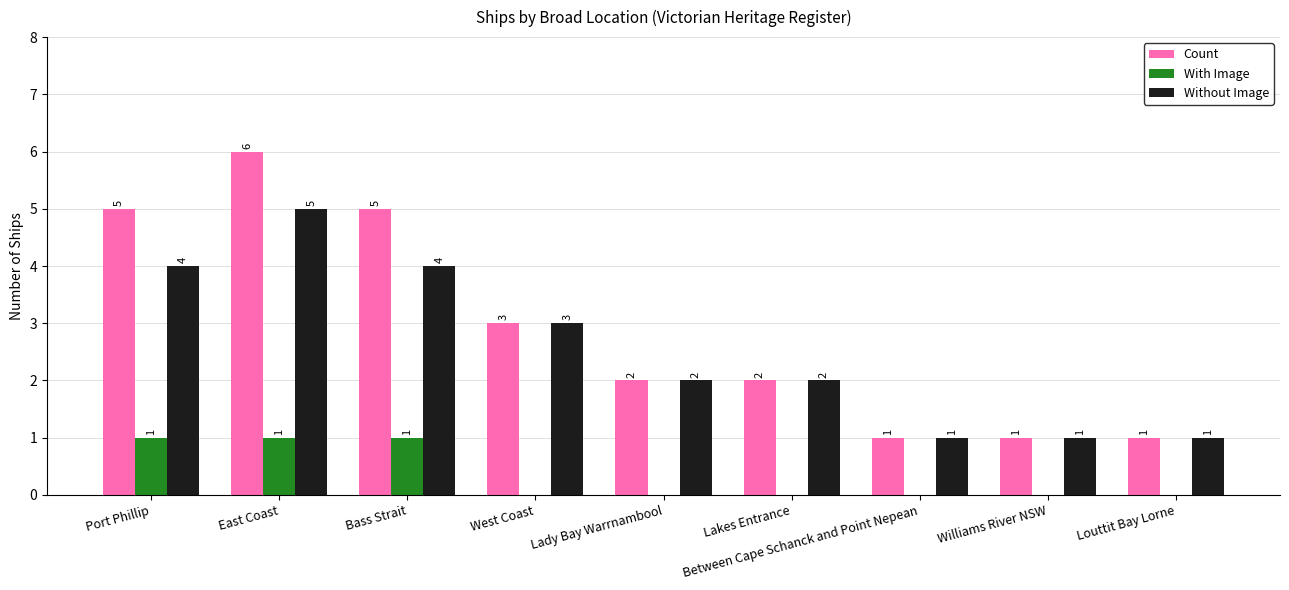

At which category is the sum across all series the highest?

East Coast